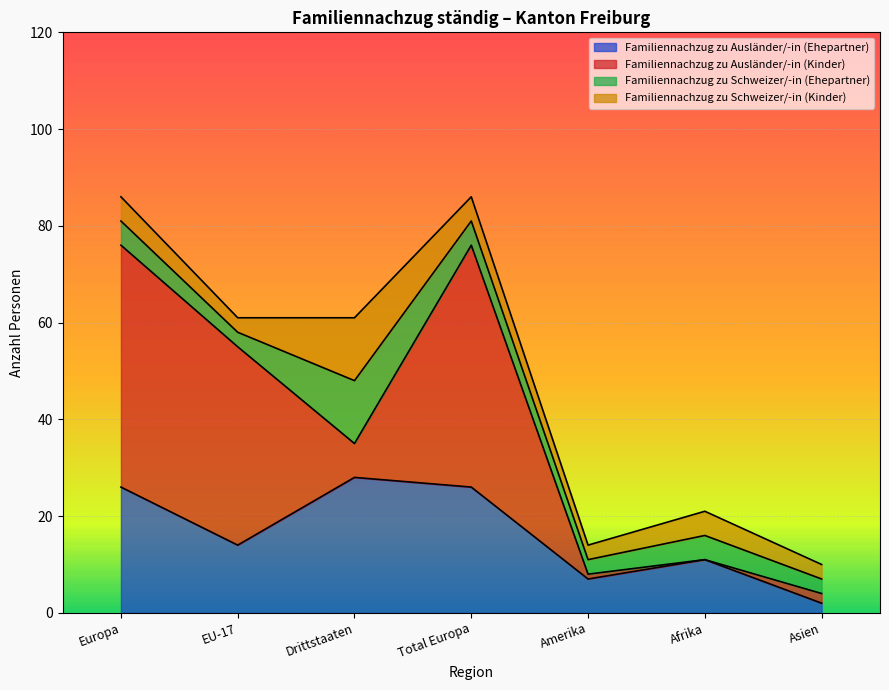

True or false: Familiennachzug zu Schweizer/-in (Kinder) has a value of 1 at Europa.

False